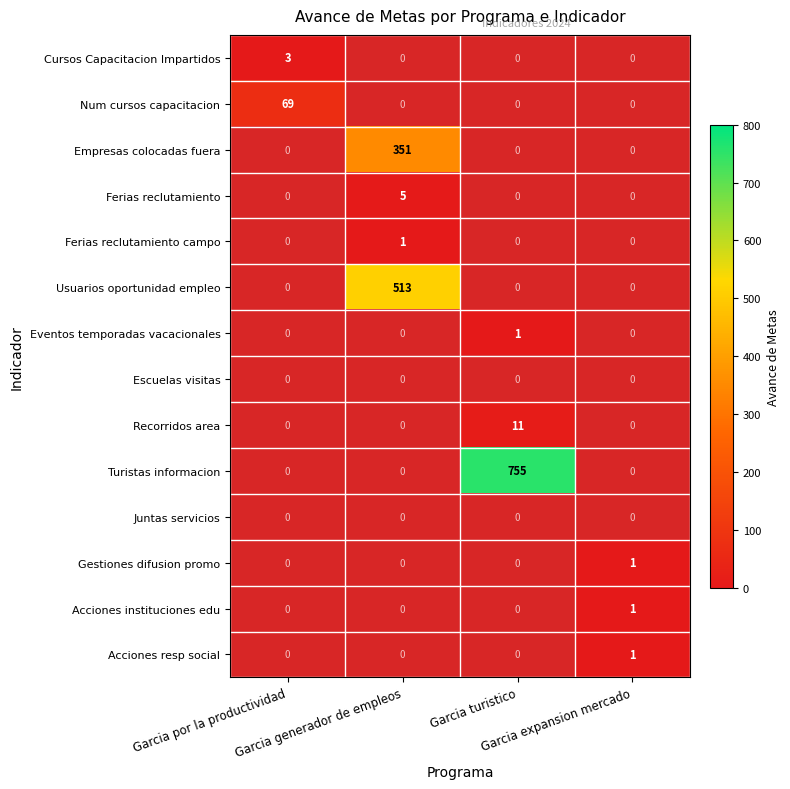

Which series has the widest spread of values?

Turistas informacion